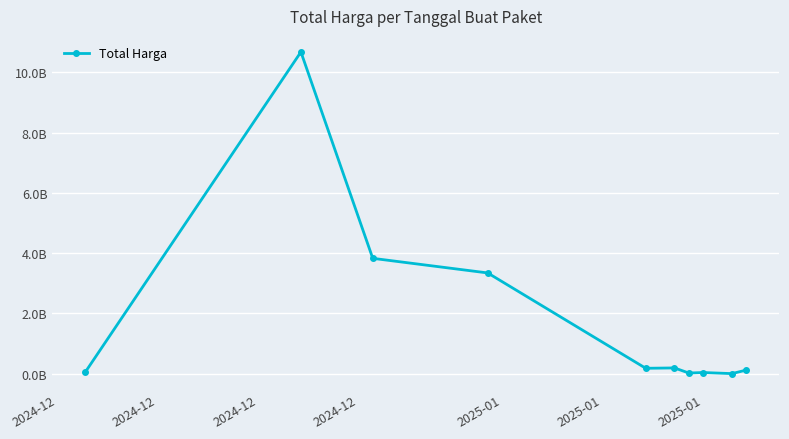

Is this an area chart (filled region under the line)?

No